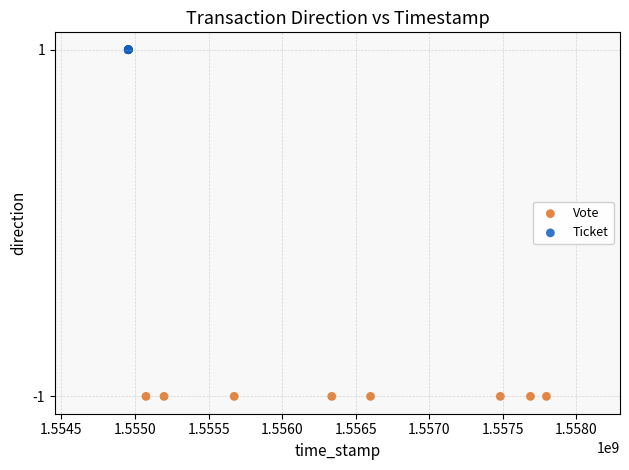

Which series reaches the maximum Y coordinate?

Ticket